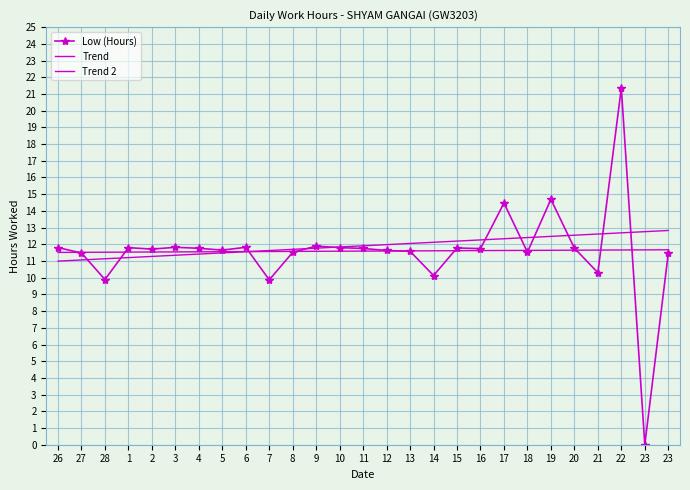

Rank the series at 20 from lowest to highest value.

Trend, Low (Hours), Trend 2